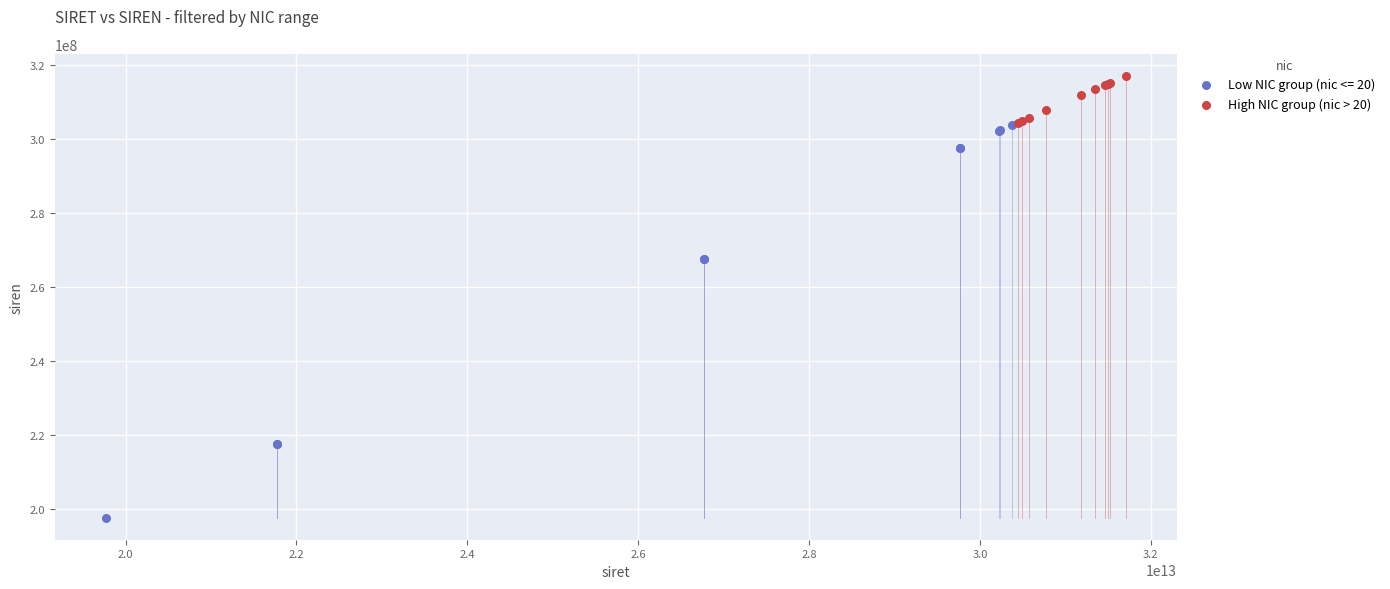

Which series has the largest Y range (max minus min)?

Low NIC group (nic <= 20)